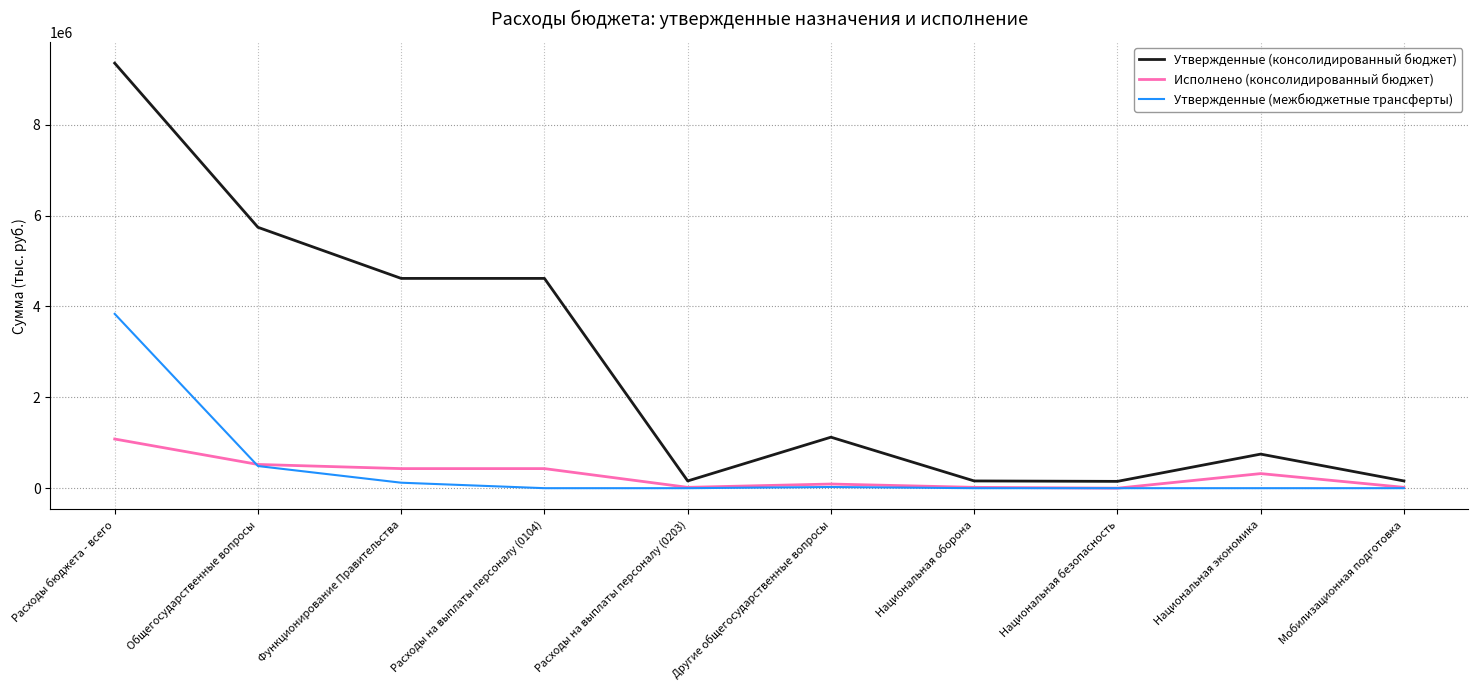

What is the spread (max minus min) of values at Расходы на выплаты персоналу (0104)?

4616770.0